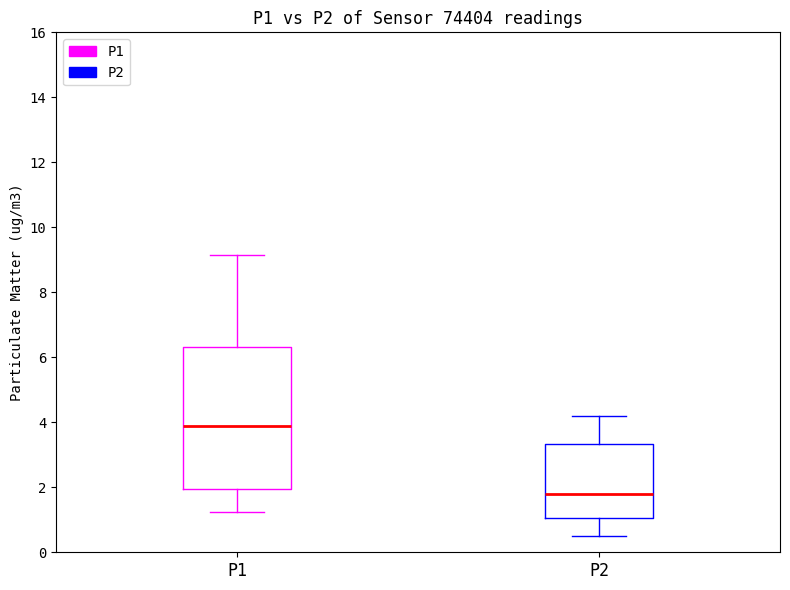

Which box's median line is the highest?

P1